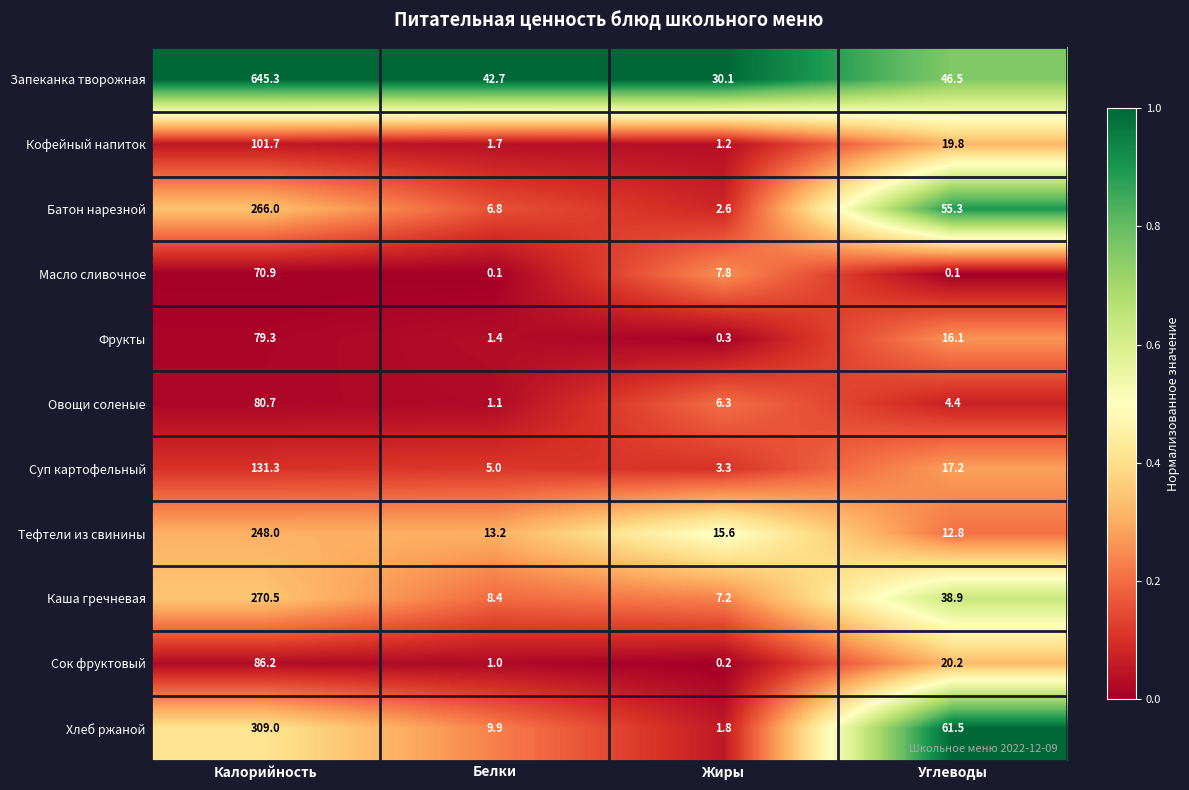

At which label does Хлеб ржаной first exceed 61?

Калорийность